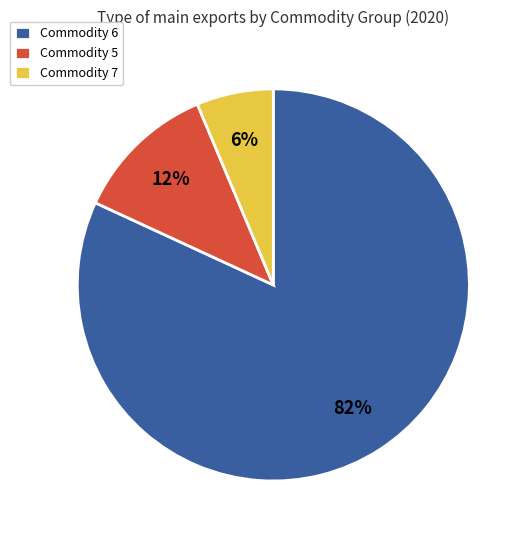

Between Commodity 6 and Commodity 7, which is larger?

Commodity 6